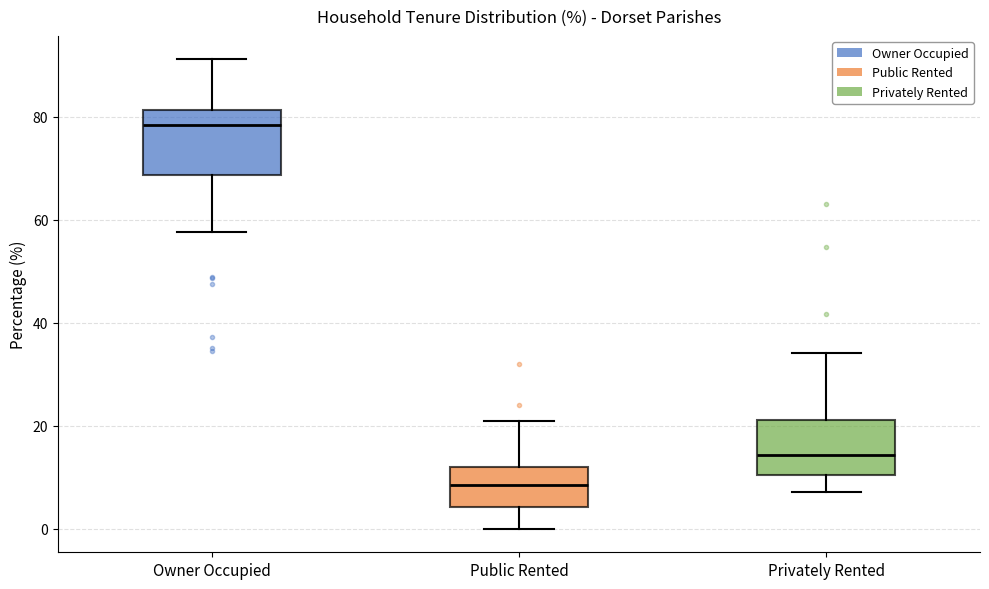

Which box is the tallest, from its lower edge to its upper edge?

Owner Occupied